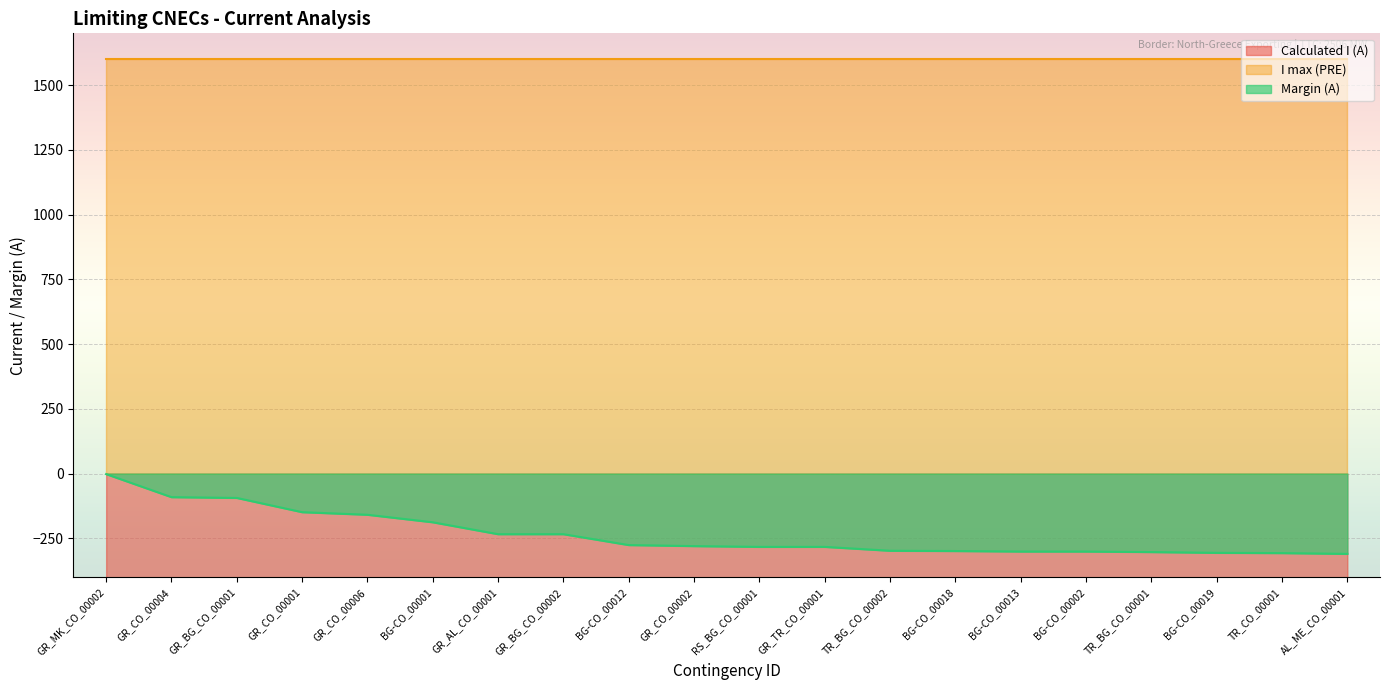

List the labels in order of Calculated I (A) value, largest first.

AL_ME_CO_00001, TR_CO_00001, BG-CO_00019, TR_BG_CO_00001, BG-CO_00013, BG-CO_00002, BG-CO_00018, TR_BG_CO_00002, RS_BG_CO_00001, GR_TR_CO_00001, GR_CO_00002, BG-CO_00012, GR_AL_CO_00001, GR_BG_CO_00002, BG-CO_00001, GR_CO_00006, GR_CO_00001, GR_BG_CO_00001, GR_CO_00004, GR_MK_CO_00002